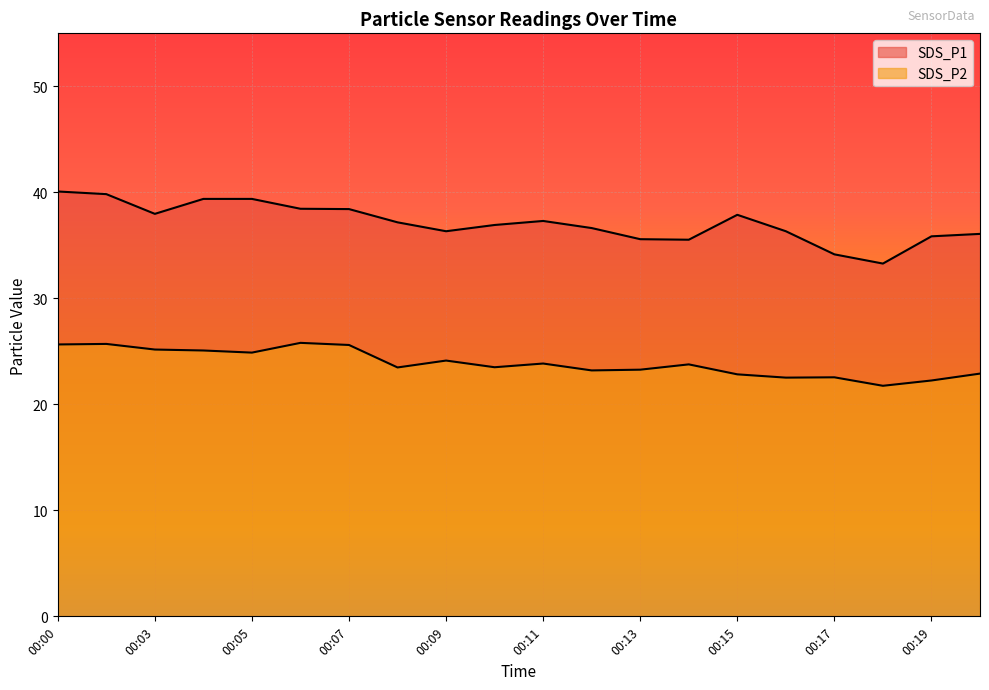

List the series in order of their overall mean, lowest first.

SDS_P2, SDS_P1